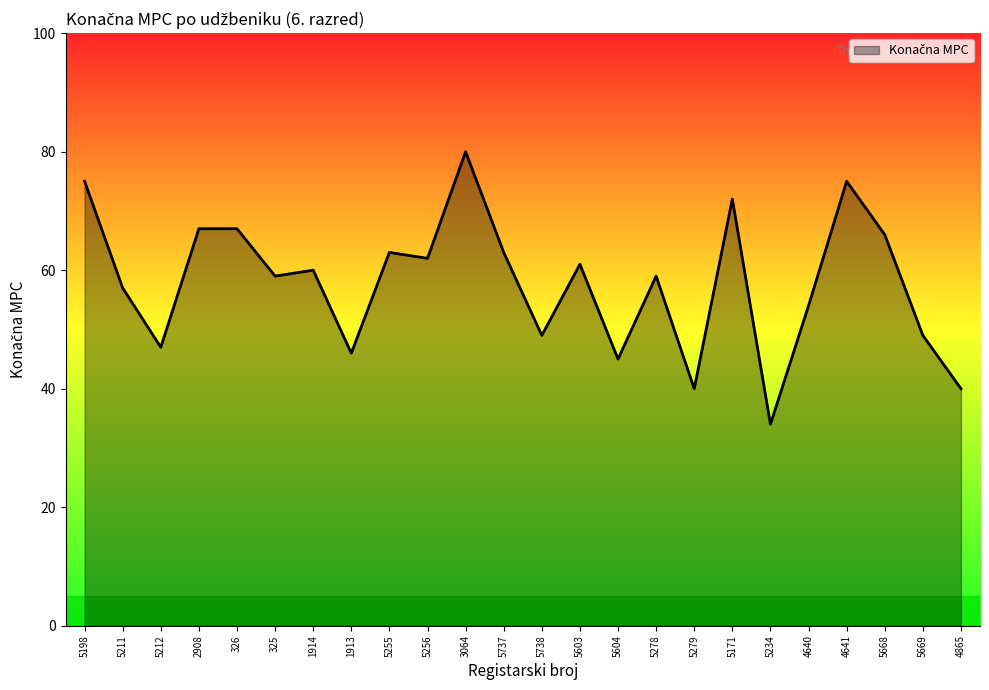

How many lines are shown in the chart?

1